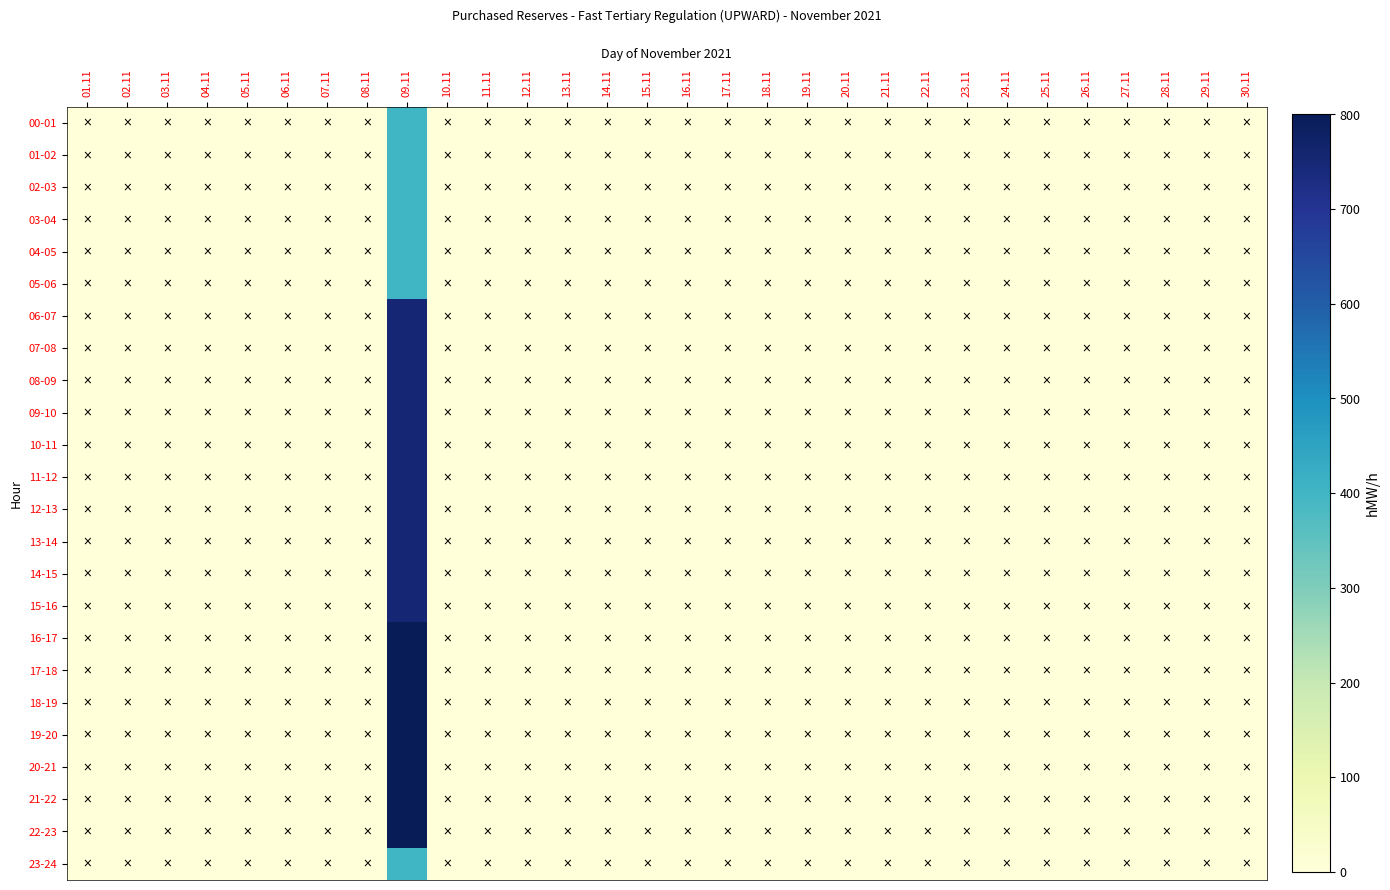

Reading left to right, list all the values displayed in this chart.

00-01: 01.11=0	02.11=0	03.11=0	04.11=0	05.11=0	06.11=0	07.11=0	08.11=0	09.11=400	10.11=0	11.11=0	12.11=0	13.11=0	14.11=0	15.11=0	16.11=0	17.11=0	18.11=0	19.11=0	20.11=0	21.11=0	22.11=0	23.11=0	24.11=0	25.11=0	26.11=0	27.11=0	28.11=0	29.11=0	30.11=0
01-02: 01.11=0	02.11=0	03.11=0	04.11=0	05.11=0	06.11=0	07.11=0	08.11=0	09.11=400	10.11=0	11.11=0	12.11=0	13.11=0	14.11=0	15.11=0	16.11=0	17.11=0	18.11=0	19.11=0	20.11=0	21.11=0	22.11=0	23.11=0	24.11=0	25.11=0	26.11=0	27.11=0	28.11=0	29.11=0	30.11=0
02-03: 01.11=0	02.11=0	03.11=0	04.11=0	05.11=0	06.11=0	07.11=0	08.11=0	09.11=400	10.11=0	11.11=0	12.11=0	13.11=0	14.11=0	15.11=0	16.11=0	17.11=0	18.11=0	19.11=0	20.11=0	21.11=0	22.11=0	23.11=0	24.11=0	25.11=0	26.11=0	27.11=0	28.11=0	29.11=0	30.11=0
03-04: 01.11=0	02.11=0	03.11=0	04.11=0	05.11=0	06.11=0	07.11=0	08.11=0	09.11=400	10.11=0	11.11=0	12.11=0	13.11=0	14.11=0	15.11=0	16.11=0	17.11=0	18.11=0	19.11=0	20.11=0	21.11=0	22.11=0	23.11=0	24.11=0	25.11=0	26.11=0	27.11=0	28.11=0	29.11=0	30.11=0
04-05: 01.11=0	02.11=0	03.11=0	04.11=0	05.11=0	06.11=0	07.11=0	08.11=0	09.11=400	10.11=0	11.11=0	12.11=0	13.11=0	14.11=0	15.11=0	16.11=0	17.11=0	18.11=0	19.11=0	20.11=0	21.11=0	22.11=0	23.11=0	24.11=0	25.11=0	26.11=0	27.11=0	28.11=0	29.11=0	30.11=0
05-06: 01.11=0	02.11=0	03.11=0	04.11=0	05.11=0	06.11=0	07.11=0	08.11=0	09.11=400	10.11=0	11.11=0	12.11=0	13.11=0	14.11=0	15.11=0	16.11=0	17.11=0	18.11=0	19.11=0	20.11=0	21.11=0	22.11=0	23.11=0	24.11=0	25.11=0	26.11=0	27.11=0	28.11=0	29.11=0	30.11=0
06-07: 01.11=0	02.11=0	03.11=0	04.11=0	05.11=0	06.11=0	07.11=0	08.11=0	09.11=750	10.11=0	11.11=0	12.11=0	13.11=0	14.11=0	15.11=0	16.11=0	17.11=0	18.11=0	19.11=0	20.11=0	21.11=0	22.11=0	23.11=0	24.11=0	25.11=0	26.11=0	27.11=0	28.11=0	29.11=0	30.11=0
07-08: 01.11=0	02.11=0	03.11=0	04.11=0	05.11=0	06.11=0	07.11=0	08.11=0	09.11=750	10.11=0	11.11=0	12.11=0	13.11=0	14.11=0	15.11=0	16.11=0	17.11=0	18.11=0	19.11=0	20.11=0	21.11=0	22.11=0	23.11=0	24.11=0	25.11=0	26.11=0	27.11=0	28.11=0	29.11=0	30.11=0
08-09: 01.11=0	02.11=0	03.11=0	04.11=0	05.11=0	06.11=0	07.11=0	08.11=0	09.11=750	10.11=0	11.11=0	12.11=0	13.11=0	14.11=0	15.11=0	16.11=0	17.11=0	18.11=0	19.11=0	20.11=0	21.11=0	22.11=0	23.11=0	24.11=0	25.11=0	26.11=0	27.11=0	28.11=0	29.11=0	30.11=0
09-10: 01.11=0	02.11=0	03.11=0	04.11=0	05.11=0	06.11=0	07.11=0	08.11=0	09.11=750	10.11=0	11.11=0	12.11=0	13.11=0	14.11=0	15.11=0	16.11=0	17.11=0	18.11=0	19.11=0	20.11=0	21.11=0	22.11=0	23.11=0	24.11=0	25.11=0	26.11=0	27.11=0	28.11=0	29.11=0	30.11=0
10-11: 01.11=0	02.11=0	03.11=0	04.11=0	05.11=0	06.11=0	07.11=0	08.11=0	09.11=750	10.11=0	11.11=0	12.11=0	13.11=0	14.11=0	15.11=0	16.11=0	17.11=0	18.11=0	19.11=0	20.11=0	21.11=0	22.11=0	23.11=0	24.11=0	25.11=0	26.11=0	27.11=0	28.11=0	29.11=0	30.11=0
11-12: 01.11=0	02.11=0	03.11=0	04.11=0	05.11=0	06.11=0	07.11=0	08.11=0	09.11=750	10.11=0	11.11=0	12.11=0	13.11=0	14.11=0	15.11=0	16.11=0	17.11=0	18.11=0	19.11=0	20.11=0	21.11=0	22.11=0	23.11=0	24.11=0	25.11=0	26.11=0	27.11=0	28.11=0	29.11=0	30.11=0
12-13: 01.11=0	02.11=0	03.11=0	04.11=0	05.11=0	06.11=0	07.11=0	08.11=0	09.11=750	10.11=0	11.11=0	12.11=0	13.11=0	14.11=0	15.11=0	16.11=0	17.11=0	18.11=0	19.11=0	20.11=0	21.11=0	22.11=0	23.11=0	24.11=0	25.11=0	26.11=0	27.11=0	28.11=0	29.11=0	30.11=0
13-14: 01.11=0	02.11=0	03.11=0	04.11=0	05.11=0	06.11=0	07.11=0	08.11=0	09.11=750	10.11=0	11.11=0	12.11=0	13.11=0	14.11=0	15.11=0	16.11=0	17.11=0	18.11=0	19.11=0	20.11=0	21.11=0	22.11=0	23.11=0	24.11=0	25.11=0	26.11=0	27.11=0	28.11=0	29.11=0	30.11=0
14-15: 01.11=0	02.11=0	03.11=0	04.11=0	05.11=0	06.11=0	07.11=0	08.11=0	09.11=750	10.11=0	11.11=0	12.11=0	13.11=0	14.11=0	15.11=0	16.11=0	17.11=0	18.11=0	19.11=0	20.11=0	21.11=0	22.11=0	23.11=0	24.11=0	25.11=0	26.11=0	27.11=0	28.11=0	29.11=0	30.11=0
15-16: 01.11=0	02.11=0	03.11=0	04.11=0	05.11=0	06.11=0	07.11=0	08.11=0	09.11=750	10.11=0	11.11=0	12.11=0	13.11=0	14.11=0	15.11=0	16.11=0	17.11=0	18.11=0	19.11=0	20.11=0	21.11=0	22.11=0	23.11=0	24.11=0	25.11=0	26.11=0	27.11=0	28.11=0	29.11=0	30.11=0
16-17: 01.11=0	02.11=0	03.11=0	04.11=0	05.11=0	06.11=0	07.11=0	08.11=0	09.11=800	10.11=0	11.11=0	12.11=0	13.11=0	14.11=0	15.11=0	16.11=0	17.11=0	18.11=0	19.11=0	20.11=0	21.11=0	22.11=0	23.11=0	24.11=0	25.11=0	26.11=0	27.11=0	28.11=0	29.11=0	30.11=0
17-18: 01.11=0	02.11=0	03.11=0	04.11=0	05.11=0	06.11=0	07.11=0	08.11=0	09.11=800	10.11=0	11.11=0	12.11=0	13.11=0	14.11=0	15.11=0	16.11=0	17.11=0	18.11=0	19.11=0	20.11=0	21.11=0	22.11=0	23.11=0	24.11=0	25.11=0	26.11=0	27.11=0	28.11=0	29.11=0	30.11=0
18-19: 01.11=0	02.11=0	03.11=0	04.11=0	05.11=0	06.11=0	07.11=0	08.11=0	09.11=800	10.11=0	11.11=0	12.11=0	13.11=0	14.11=0	15.11=0	16.11=0	17.11=0	18.11=0	19.11=0	20.11=0	21.11=0	22.11=0	23.11=0	24.11=0	25.11=0	26.11=0	27.11=0	28.11=0	29.11=0	30.11=0
19-20: 01.11=0	02.11=0	03.11=0	04.11=0	05.11=0	06.11=0	07.11=0	08.11=0	09.11=800	10.11=0	11.11=0	12.11=0	13.11=0	14.11=0	15.11=0	16.11=0	17.11=0	18.11=0	19.11=0	20.11=0	21.11=0	22.11=0	23.11=0	24.11=0	25.11=0	26.11=0	27.11=0	28.11=0	29.11=0	30.11=0
20-21: 01.11=0	02.11=0	03.11=0	04.11=0	05.11=0	06.11=0	07.11=0	08.11=0	09.11=800	10.11=0	11.11=0	12.11=0	13.11=0	14.11=0	15.11=0	16.11=0	17.11=0	18.11=0	19.11=0	20.11=0	21.11=0	22.11=0	23.11=0	24.11=0	25.11=0	26.11=0	27.11=0	28.11=0	29.11=0	30.11=0
21-22: 01.11=0	02.11=0	03.11=0	04.11=0	05.11=0	06.11=0	07.11=0	08.11=0	09.11=800	10.11=0	11.11=0	12.11=0	13.11=0	14.11=0	15.11=0	16.11=0	17.11=0	18.11=0	19.11=0	20.11=0	21.11=0	22.11=0	23.11=0	24.11=0	25.11=0	26.11=0	27.11=0	28.11=0	29.11=0	30.11=0
22-23: 01.11=0	02.11=0	03.11=0	04.11=0	05.11=0	06.11=0	07.11=0	08.11=0	09.11=800	10.11=0	11.11=0	12.11=0	13.11=0	14.11=0	15.11=0	16.11=0	17.11=0	18.11=0	19.11=0	20.11=0	21.11=0	22.11=0	23.11=0	24.11=0	25.11=0	26.11=0	27.11=0	28.11=0	29.11=0	30.11=0
23-24: 01.11=0	02.11=0	03.11=0	04.11=0	05.11=0	06.11=0	07.11=0	08.11=0	09.11=400	10.11=0	11.11=0	12.11=0	13.11=0	14.11=0	15.11=0	16.11=0	17.11=0	18.11=0	19.11=0	20.11=0	21.11=0	22.11=0	23.11=0	24.11=0	25.11=0	26.11=0	27.11=0	28.11=0	29.11=0	30.11=0